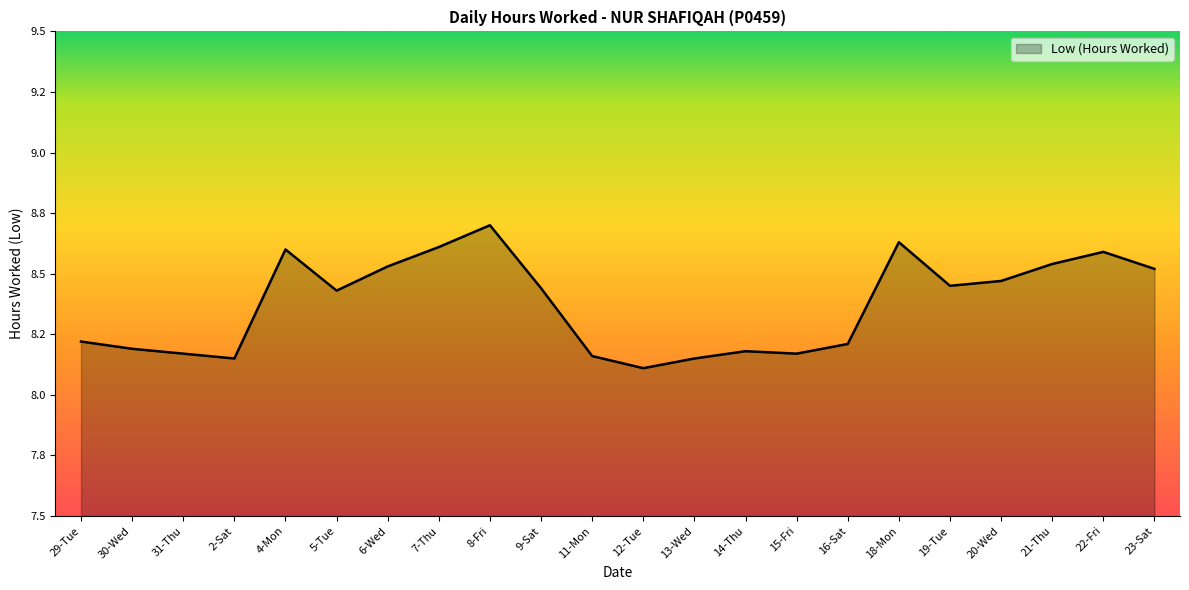

Does the chart display data point markers on the line(s)?

No